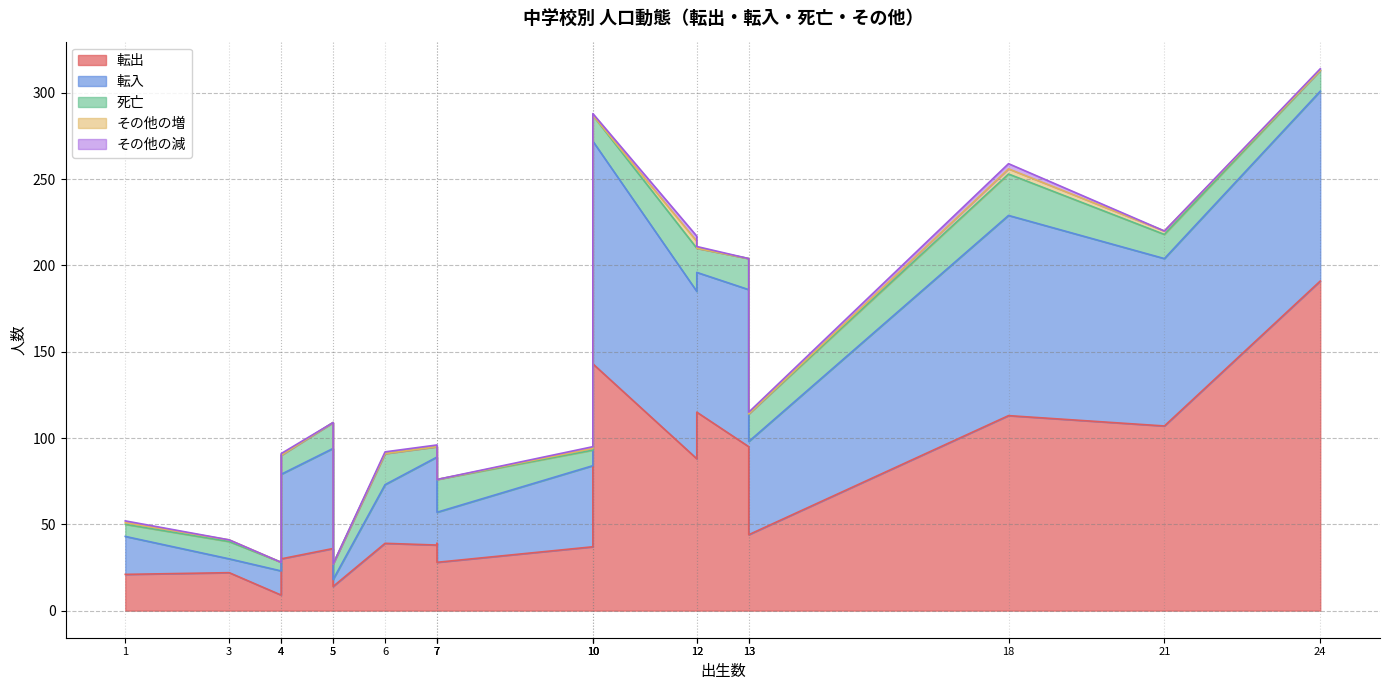

What is the average value of the 転入 series?

59